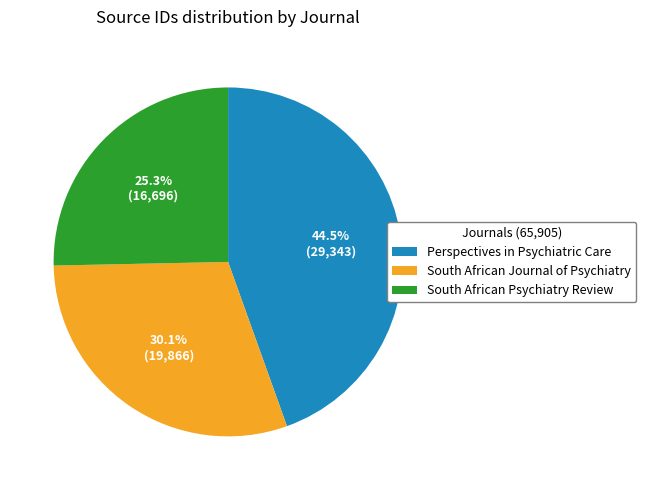

What is the smallest slice in the pie chart?

South African Psychiatry Review